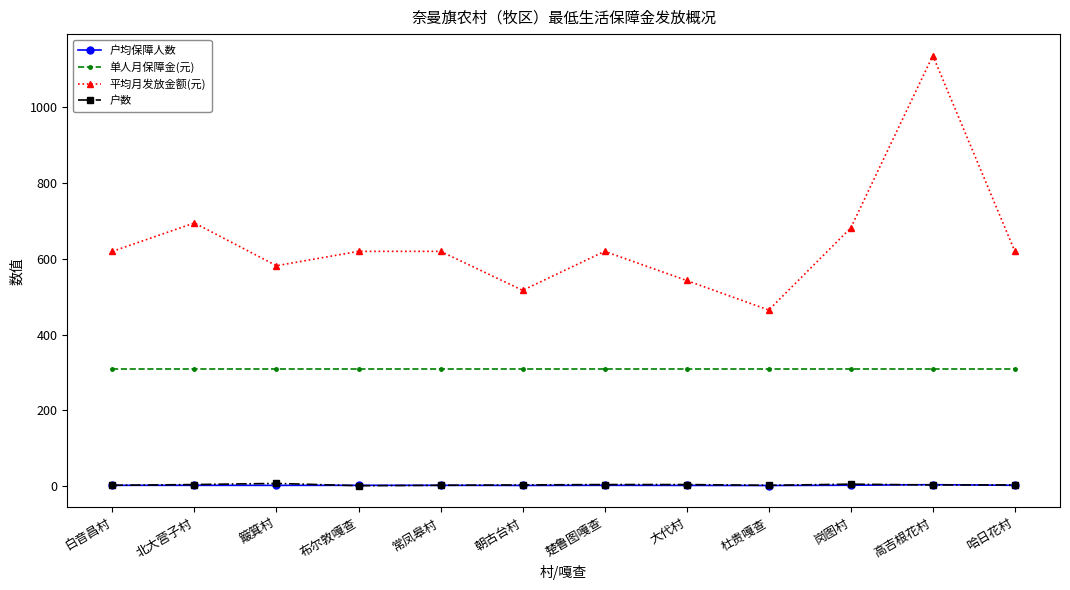

What is the difference between the highest and lowest values at 杜贵嘎查?

463.5